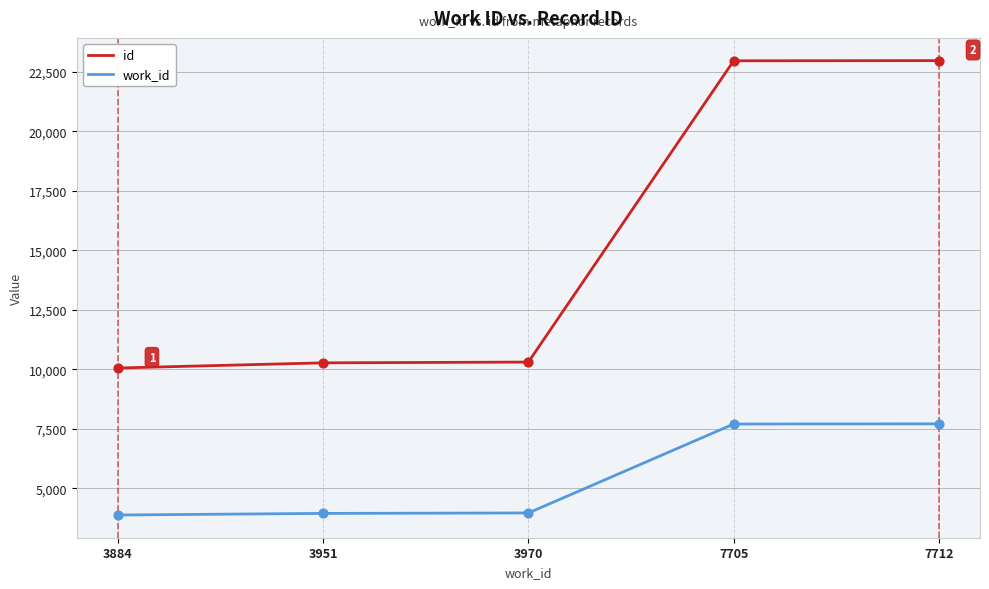

Which series has the largest total across all categories?

id